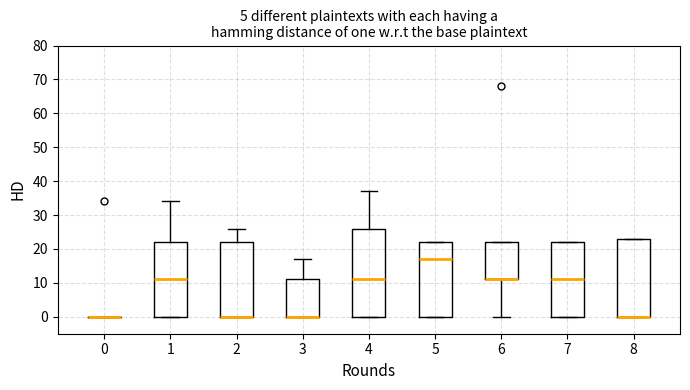

Reading left to right, transcribe this box plot: for each box, give where its median line is, the range the box spans, and where its two whiskers end, as read against the y-axis. The values are not printed on the chart, so give them approximately, as read against the axis.

0: box collapsed to a line at 0, whiskers 0 to 0
1: median 11, box 0 to 22, whiskers 0 to 34
2: median 0 (drawn on the box's lower edge), box 0 to 22, whiskers 0 to 26
3: median 0 (drawn on the box's lower edge), box 0 to 11, whiskers 0 to 17
4: median 11, box 0 to 26, whiskers 0 to 37
5: median 17, box 0 to 22, whiskers 0 to 22
6: median 11 (drawn on the box's lower edge), box 11 to 22, whiskers 0 to 22
7: median 11, box 0 to 22, whiskers 0 to 22
8: median 0 (drawn on the box's lower edge), box 0 to 23, whiskers 0 to 23